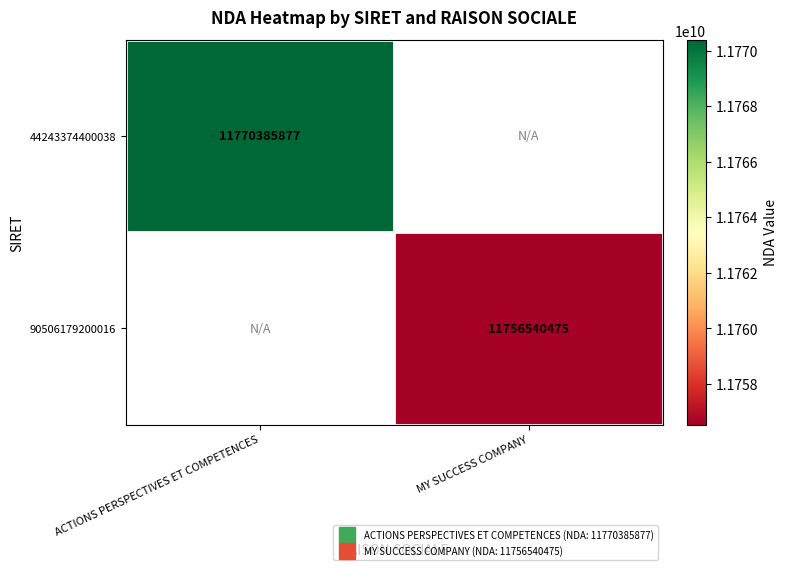

What is the minimum value for 44243374400038?

11770385877.0